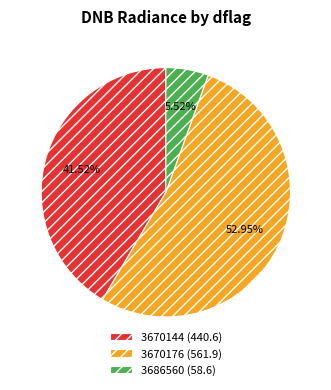

Which slice represents more than half of the pie?

3670176 (561.9)